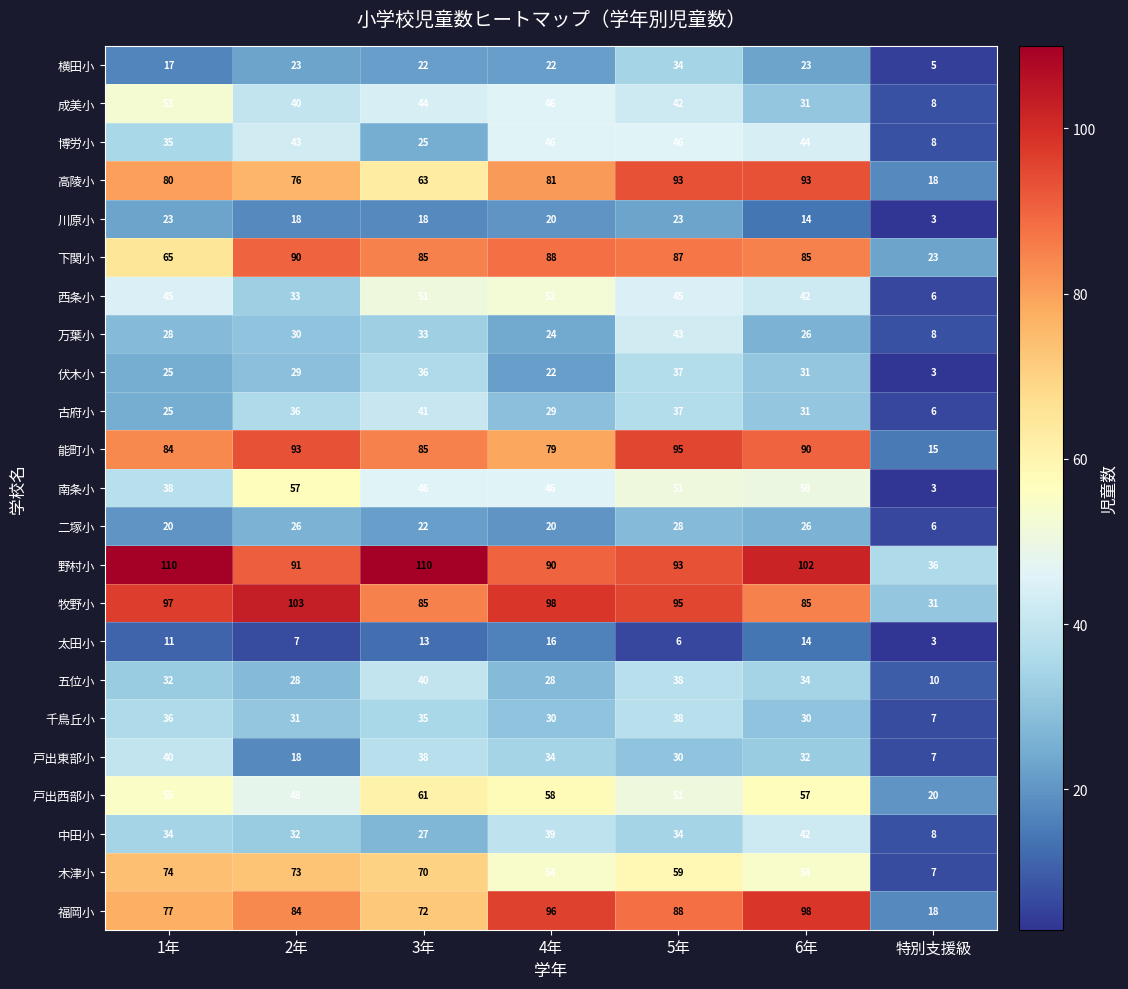

What is the greatest value displayed?

110